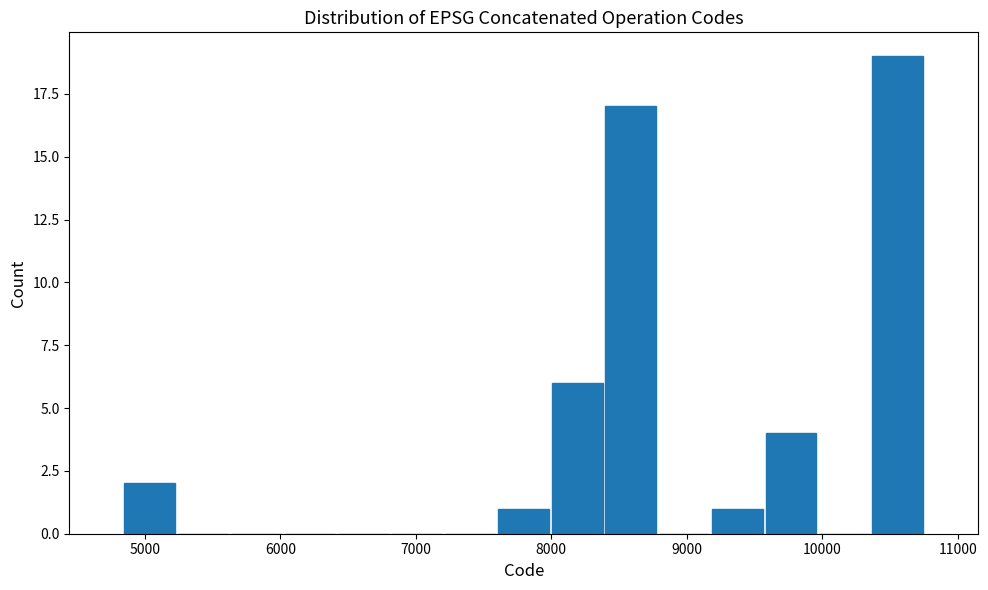

Read against the x-axis, roughly where is the centre of the tallest bar?

10600